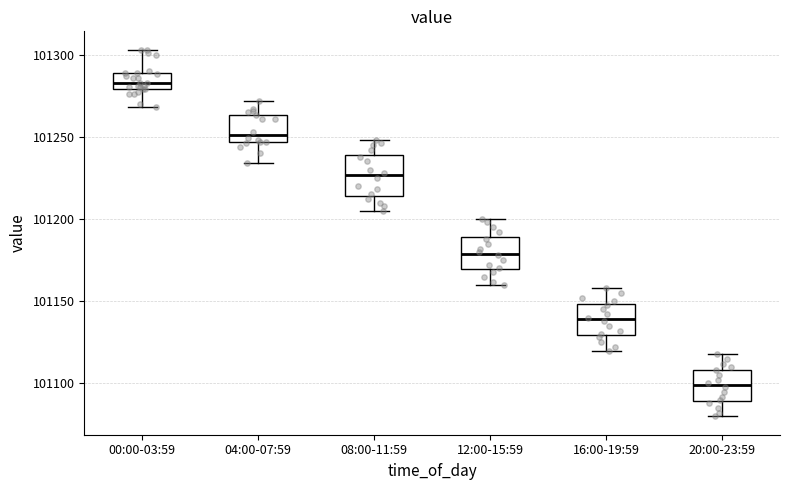

Reading left to right, transcribe this box plot: for each box, give where its median line is, the range the box spans, and where its two whiskers end, as read against the y-axis. The values are not printed on the chart, so give them approximately, as read against the axis.

00:00-03:59: median 101285, box 101280 to 101290, whiskers 101270 to 101305
04:00-07:59: median 101250, box 101245 to 101265, whiskers 101235 to 101270
08:00-11:59: median 101225, box 101215 to 101240, whiskers 101205 to 101250
12:00-15:59: median 101180, box 101170 to 101190, whiskers 101160 to 101200
16:00-19:59: median 101140, box 101130 to 101150, whiskers 101120 to 101160
20:00-23:59: median 101100, box 101090 to 101110, whiskers 101080 to 101120